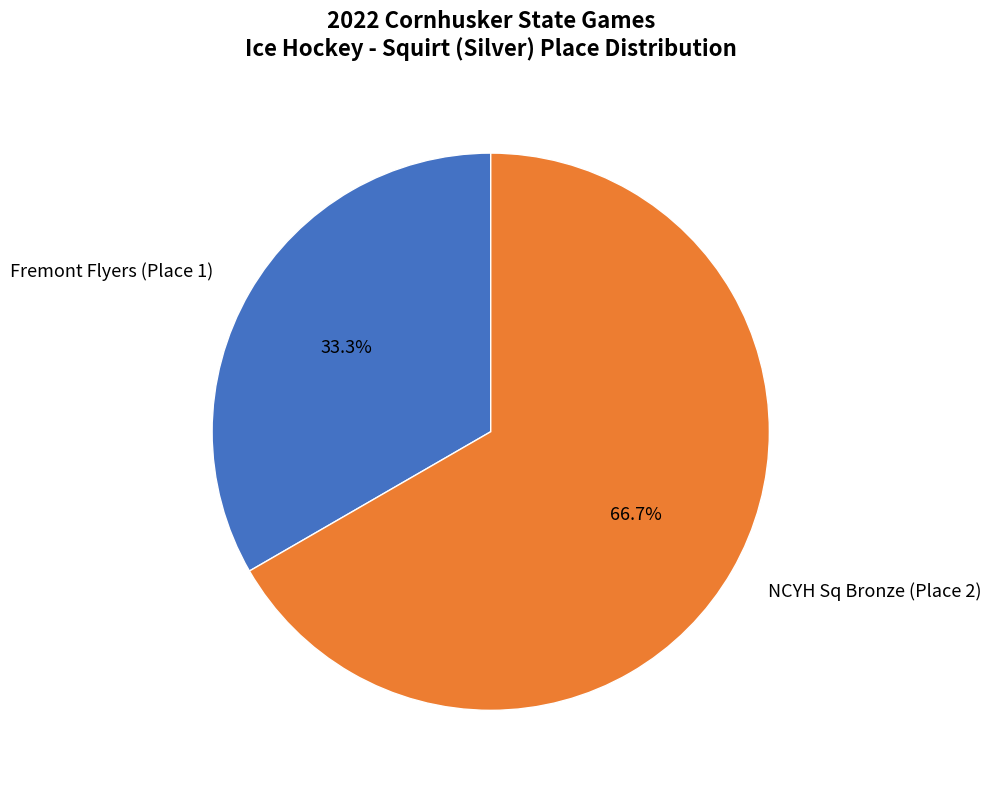

To the nearest percent, what portion does Fremont Flyers (Place 1) represent?

33%